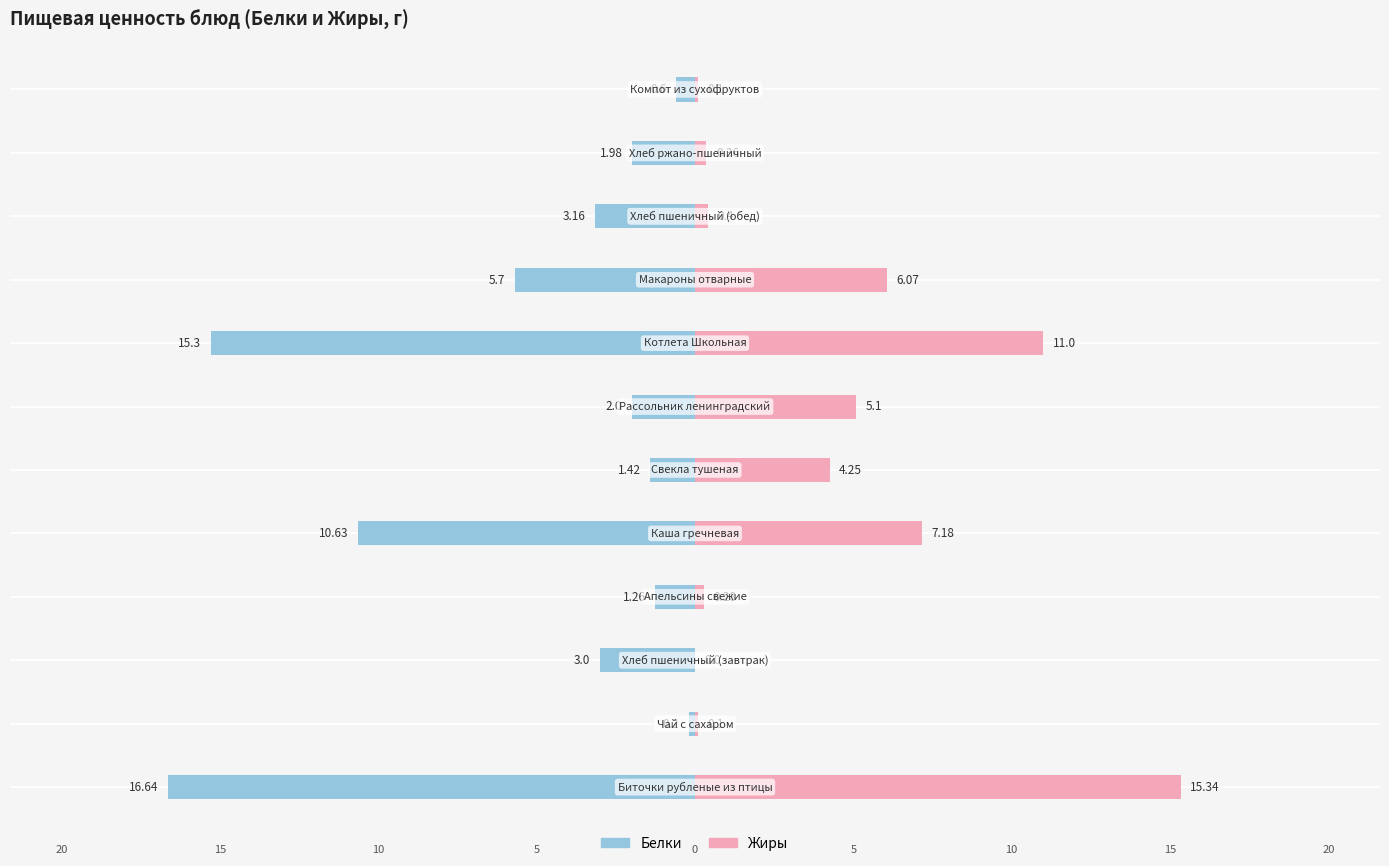

Which series has the widest spread of values?

Белки